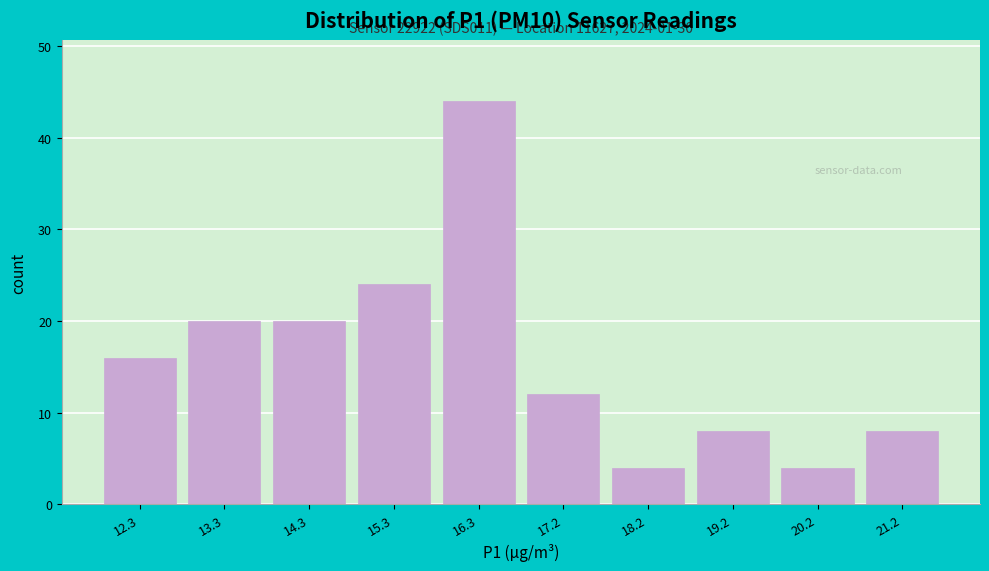

Reading left to right, list all the values displayed in this chart.

16	20	20	24	44	12	4	8	4	8